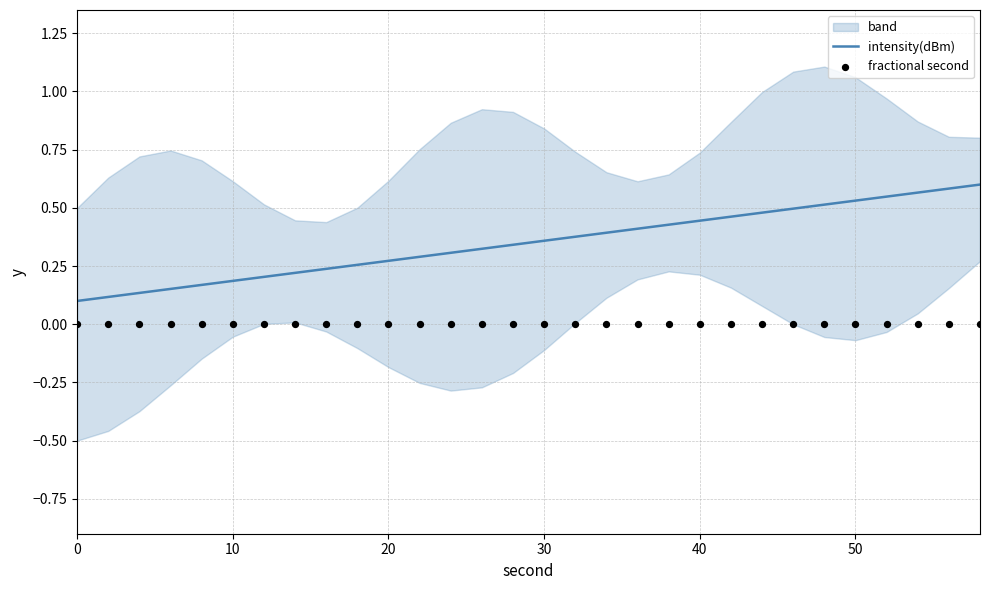

True or false: intensity(dBm) has a value of 0.1 at 50.

False